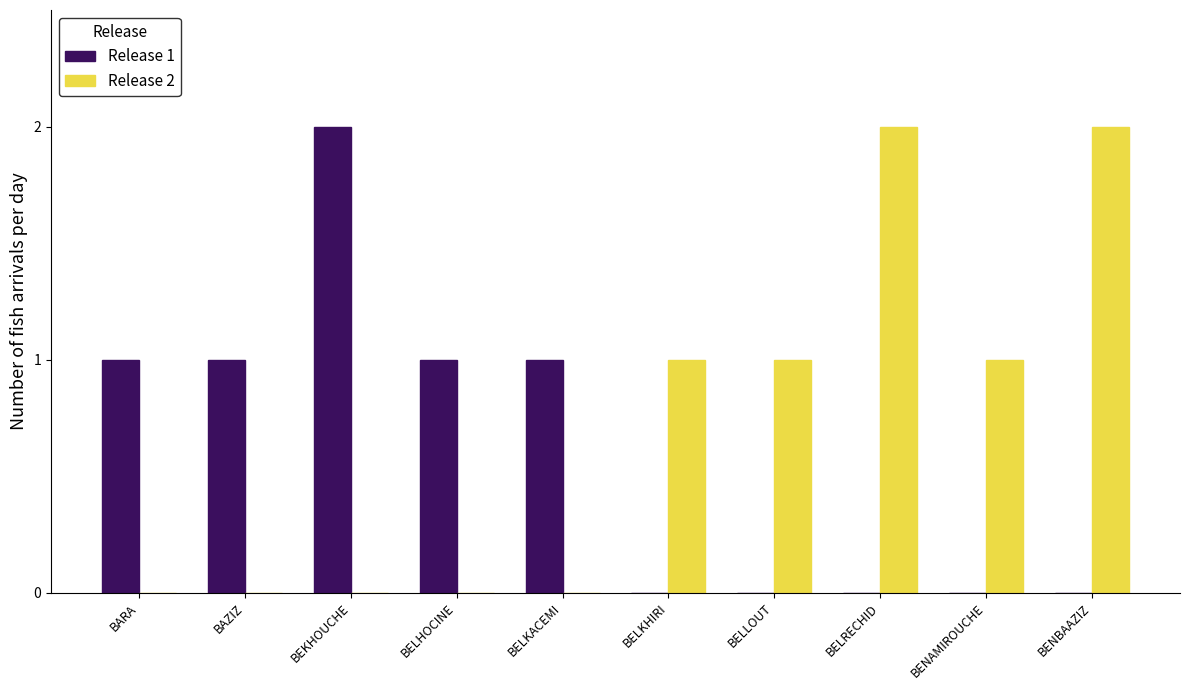

The Release 1 series shows -1 at BENBAAZIZ. True or false?

False